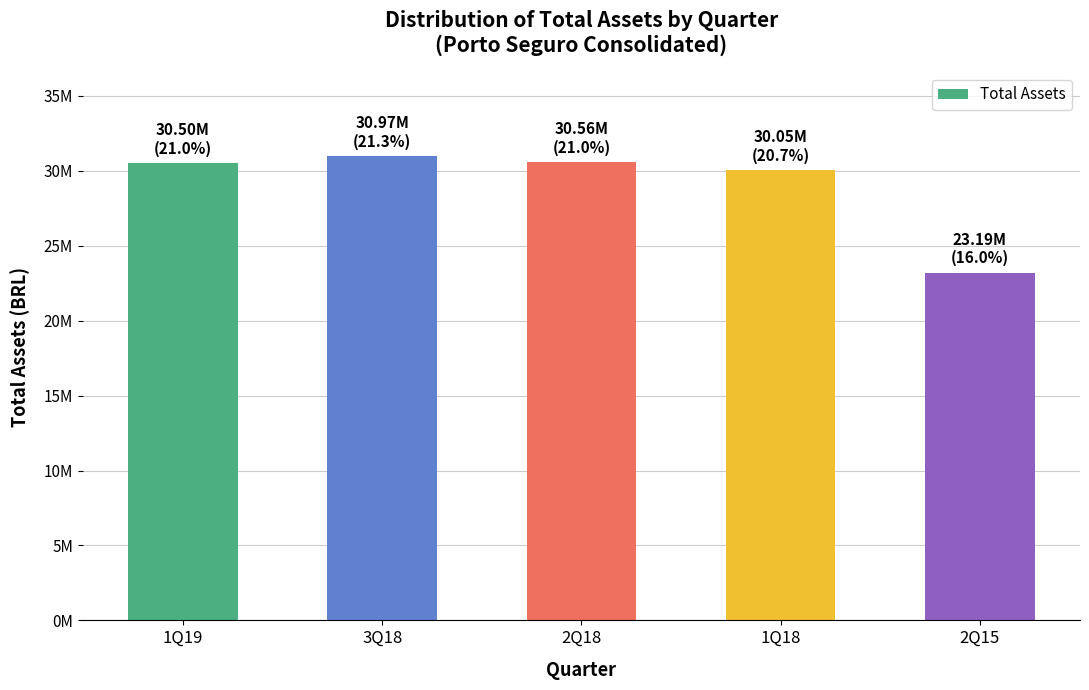

Reading left to right, extract all data points from this chart.

30499506	30974141	30560958	30052397	23189494